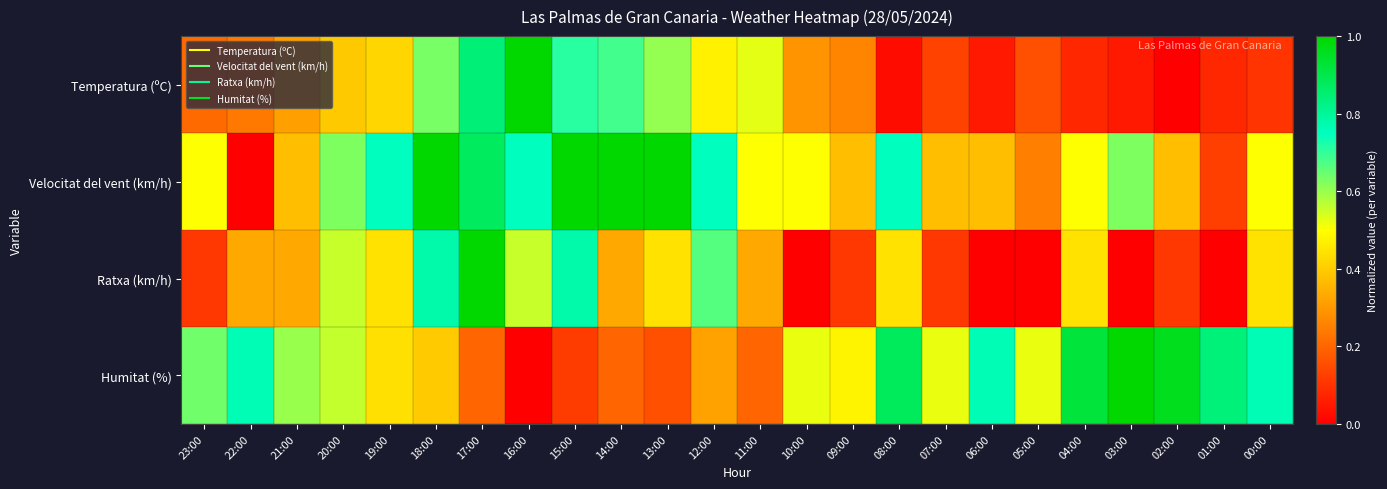

Reading left to right, list all the values displayed in this chart.

Temperatura (ºC): 23:00=0.2	22:00=0.2	21:00=0.3	20:00=0.4	19:00=0.4	18:00=0.6	17:00=0.8	16:00=1.0	15:00=0.7	14:00=0.7	13:00=0.6	12:00=0.5	11:00=0.5	10:00=0.3	09:00=0.3	08:00=0.0	07:00=0.1	06:00=0.1	05:00=0.2	04:00=0.1	03:00=0.1	02:00=0.0	01:00=0.1	00:00=0.1
Velocitat del vent (km/h): 23:00=0.5	22:00=0.0	21:00=0.4	20:00=0.6	19:00=0.8	18:00=1.0	17:00=0.9	16:00=0.8	15:00=1.0	14:00=1.0	13:00=1.0	12:00=0.8	11:00=0.5	10:00=0.5	09:00=0.4	08:00=0.8	07:00=0.4	06:00=0.4	05:00=0.2	04:00=0.5	03:00=0.6	02:00=0.4	01:00=0.1	00:00=0.5
Ratxa (km/h): 23:00=0.1	22:00=0.3	21:00=0.3	20:00=0.6	19:00=0.4	18:00=0.8	17:00=1.0	16:00=0.6	15:00=0.8	14:00=0.3	13:00=0.4	12:00=0.7	11:00=0.3	10:00=0.0	09:00=0.1	08:00=0.4	07:00=0.1	06:00=0.0	05:00=0.0	04:00=0.4	03:00=0.0	02:00=0.1	01:00=0.0	00:00=0.4
Humitat (%): 23:00=0.6	22:00=0.8	21:00=0.6	20:00=0.6	19:00=0.4	18:00=0.4	17:00=0.2	16:00=0.0	15:00=0.1	14:00=0.2	13:00=0.2	12:00=0.3	11:00=0.2	10:00=0.5	09:00=0.5	08:00=0.9	07:00=0.5	06:00=0.8	05:00=0.5	04:00=0.9	03:00=1.0	02:00=1.0	01:00=0.8	00:00=0.8